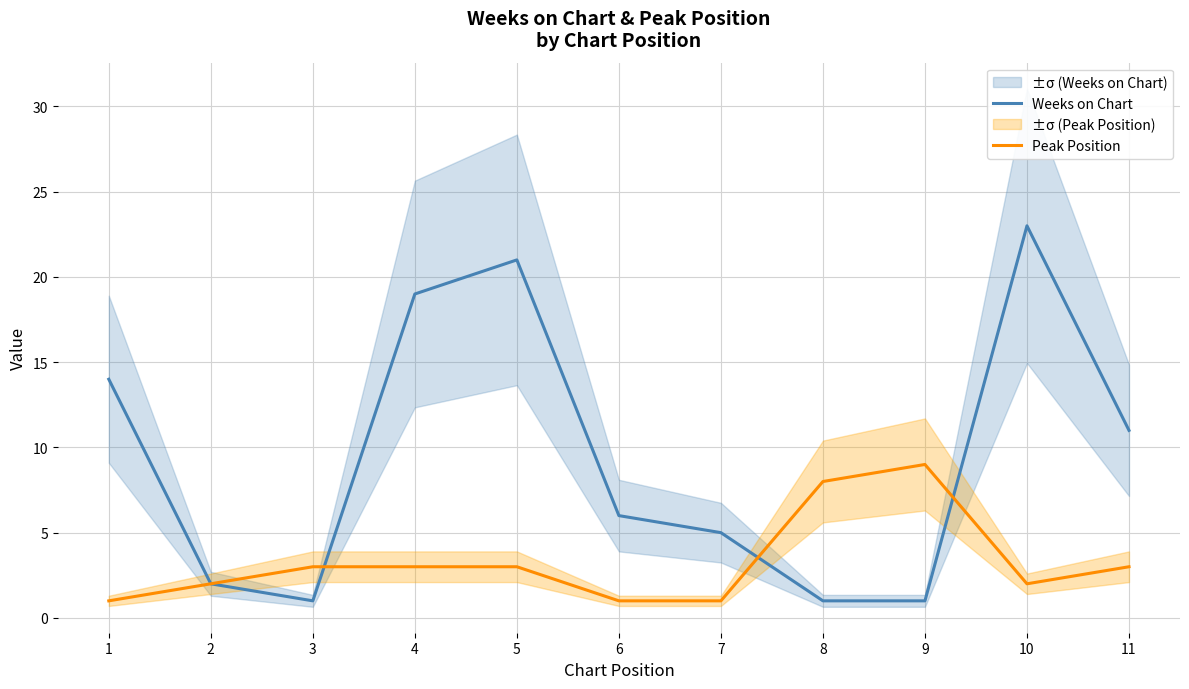

Does the chart display data point markers on the line(s)?

No